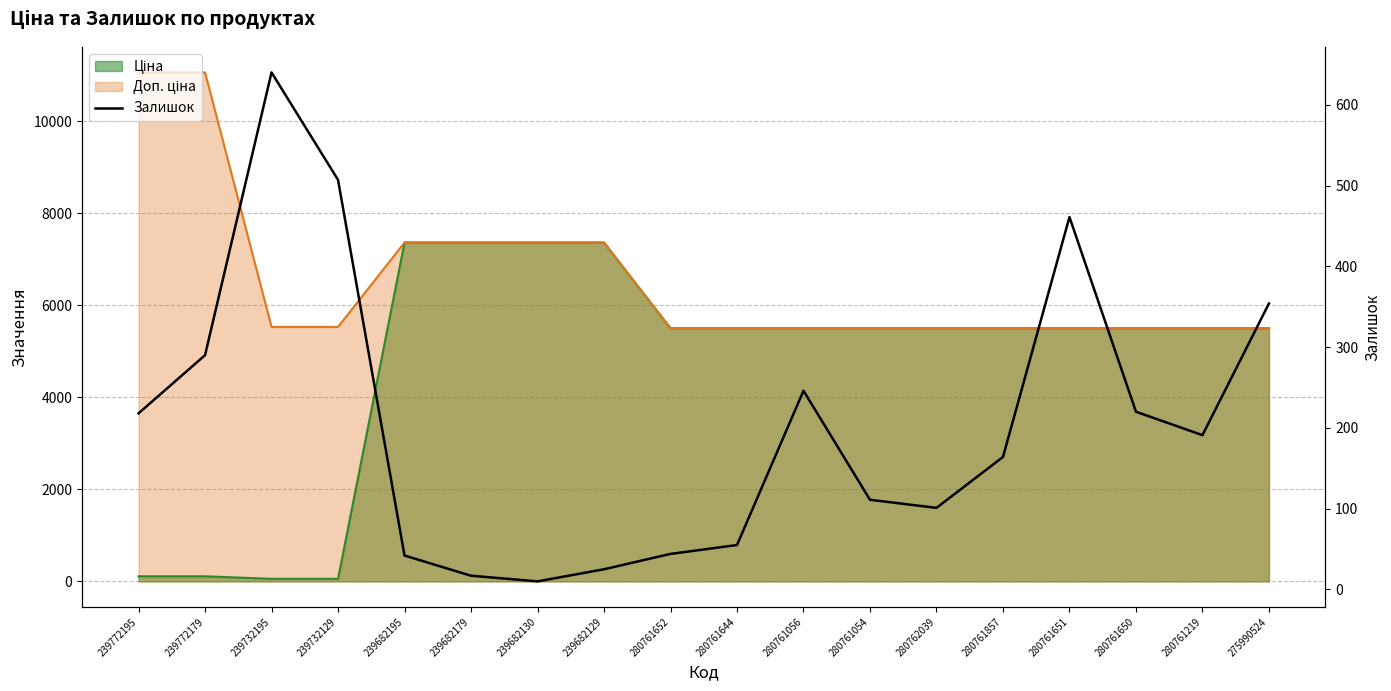

How many data points does each series have?

18